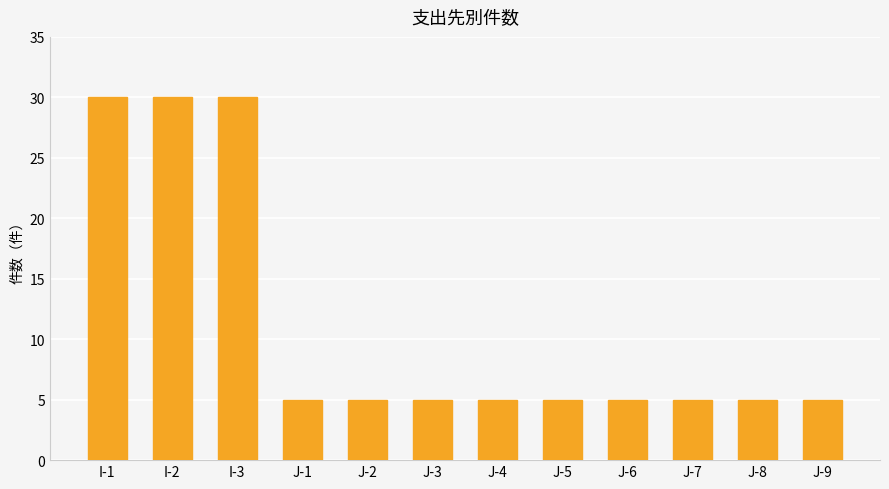

Reading left to right, extract all data points from this chart.

30	30	30	5	5	5	5	5	5	5	5	5